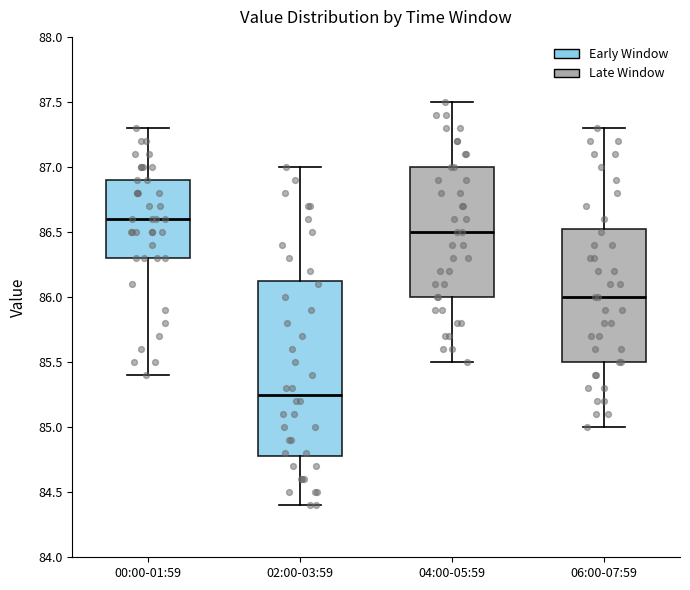

Reading left to right, transcribe this box plot: for each box, give where its median line is, the range the box spans, and where its two whiskers end, as read against the y-axis. The values are not printed on the chart, so give them approximately, as read against the axis.

00:00-01:59: median 86.60, box 86.30 to 86.90, whiskers 85.40 to 87.30
02:00-03:59: median 85.25, box 84.80 to 86.15, whiskers 84.40 to 87.00
04:00-05:59: median 86.50, box 86.00 to 87.00, whiskers 85.50 to 87.50
06:00-07:59: median 86.00, box 85.50 to 86.55, whiskers 85.00 to 87.30